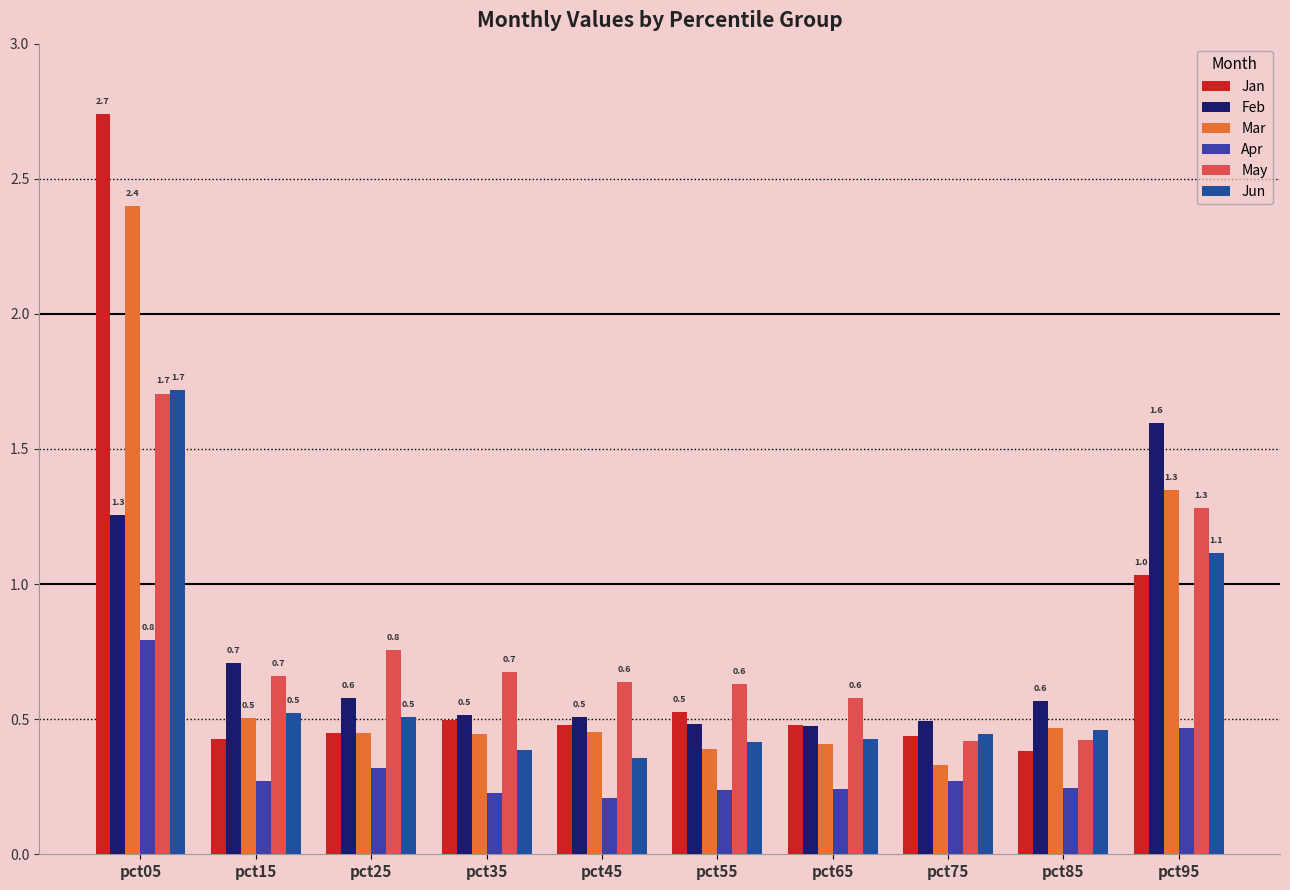

What is the sum of all Jan values?

7.4